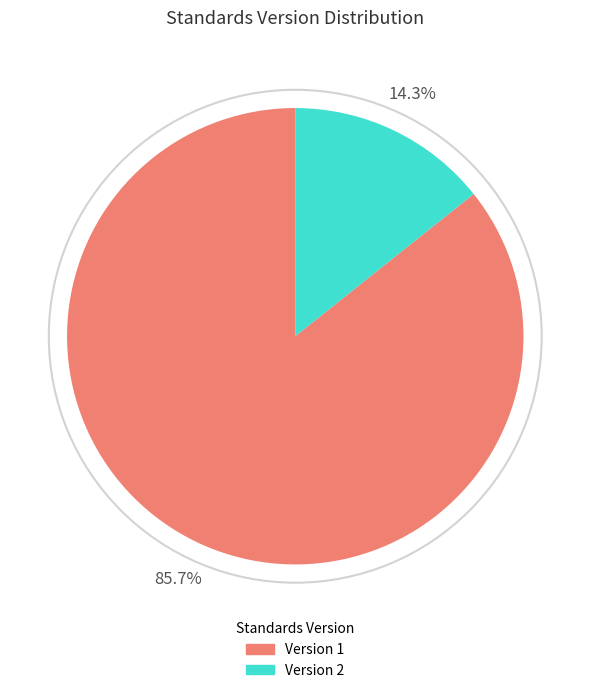

Does any single category account for the majority?

Yes